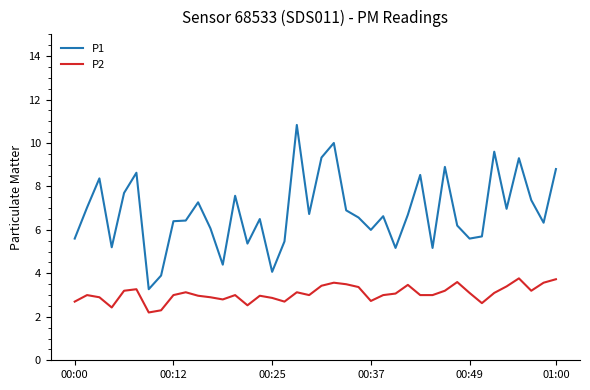

What is the greatest value displayed?

10.8